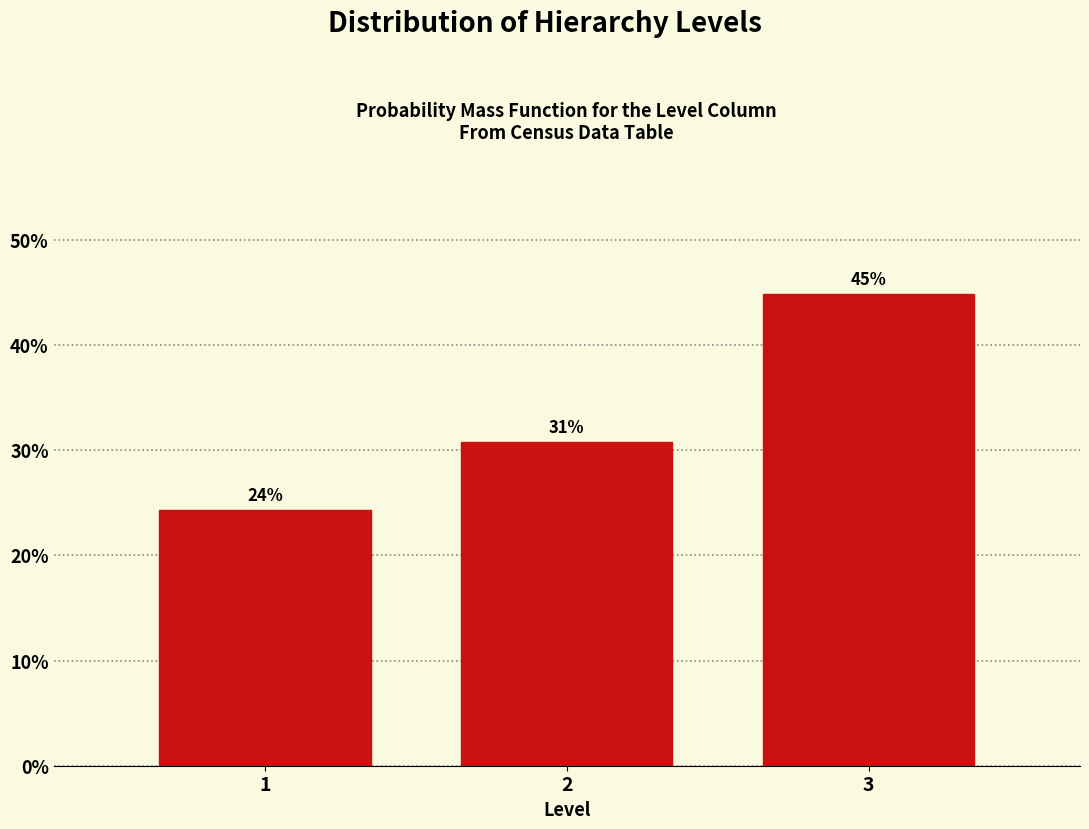

How many bars are there in total?

3